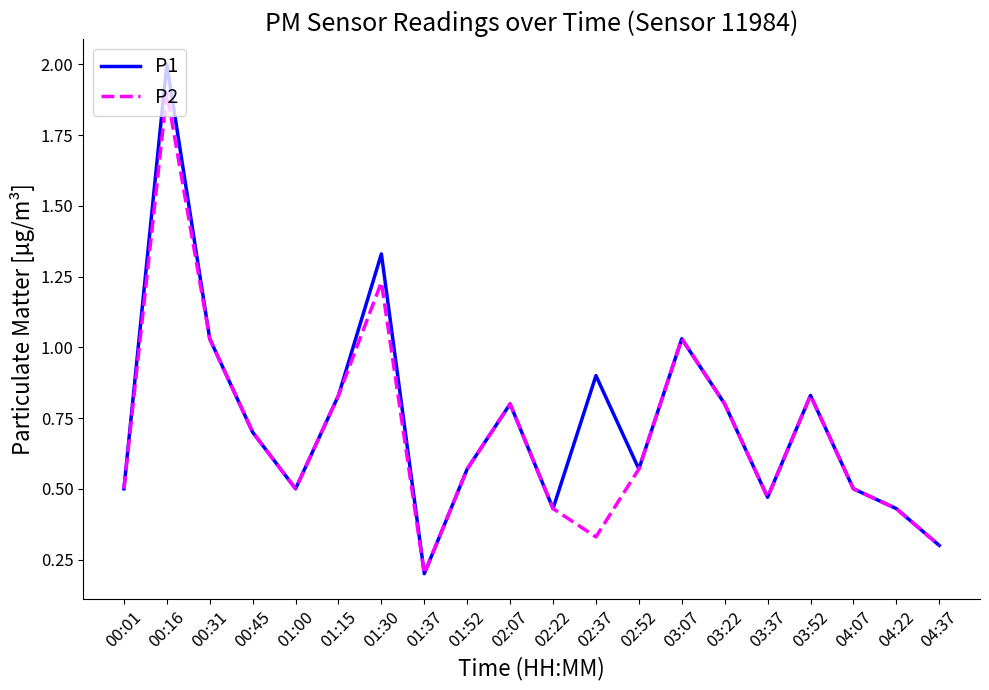

The value of P2 at 04:37 is 0.3. True or false?

True